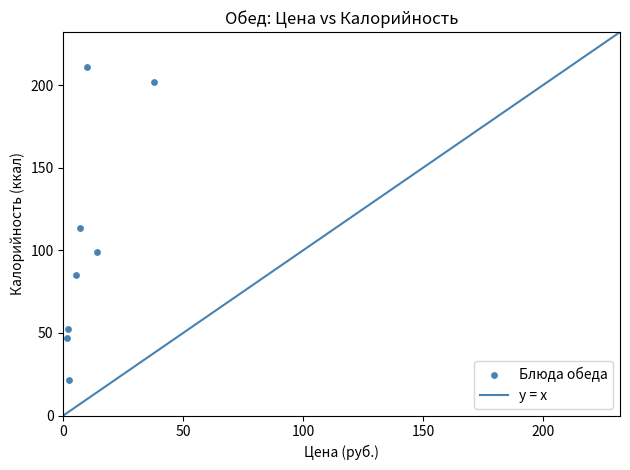

What is the average X value?

10.0